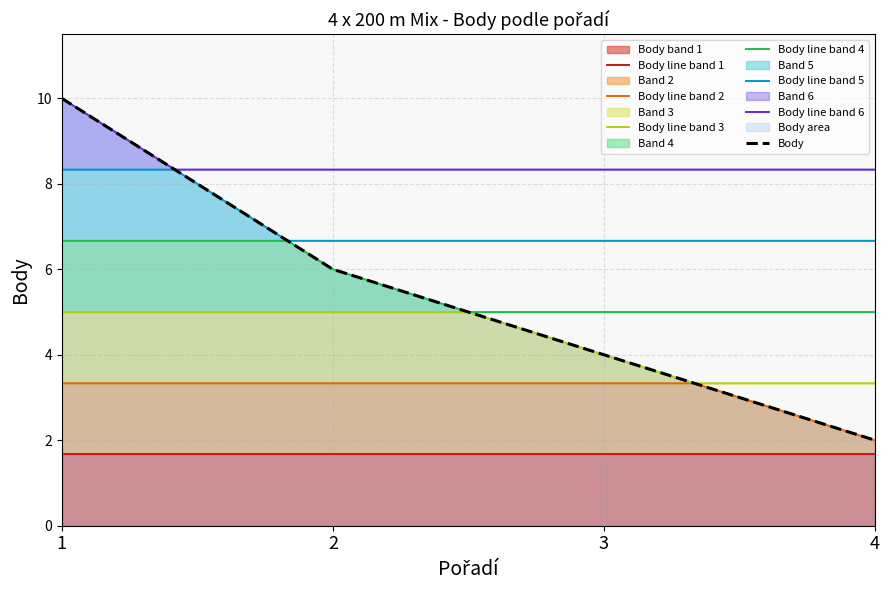

Reading left to right, extract all data points from this chart.

1=10	2=6	3=4	4=2